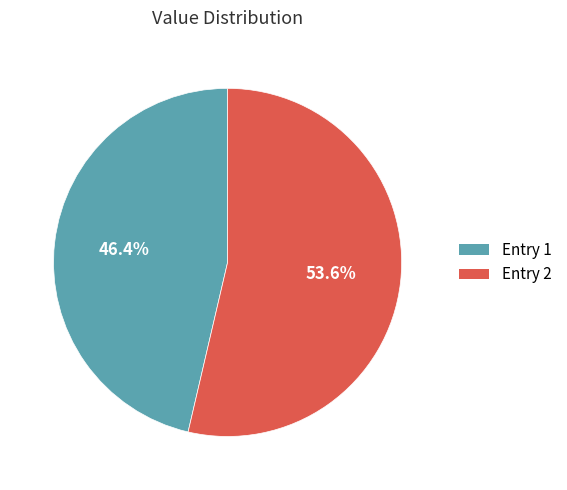

Rank the categories by value from highest to lowest.

Entry 2, Entry 1